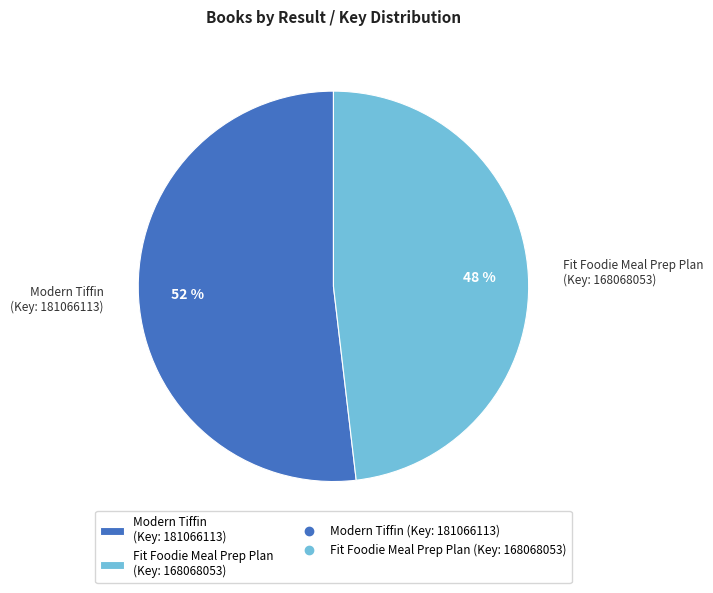

To the nearest percent, what percentage of the pie is Modern Tiffin (Key: 181066113)?

52%